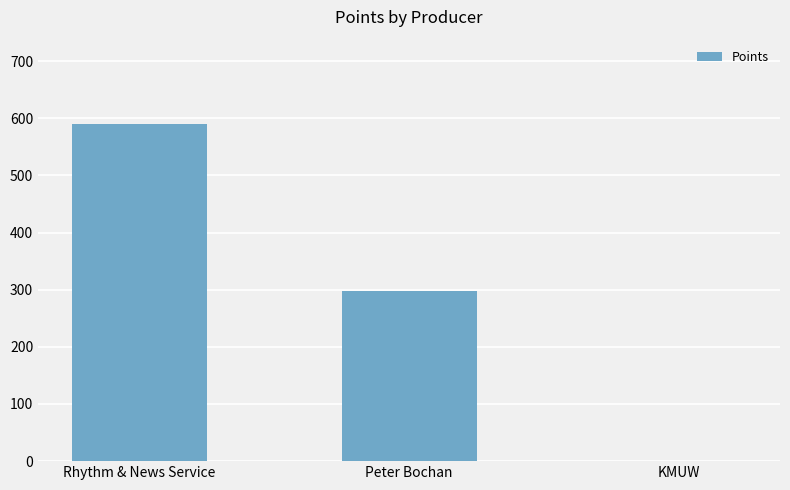

Reading left to right, list all the values displayed in this chart.

Rhythm & News Service=590	Peter Bochan=298	KMUW=0